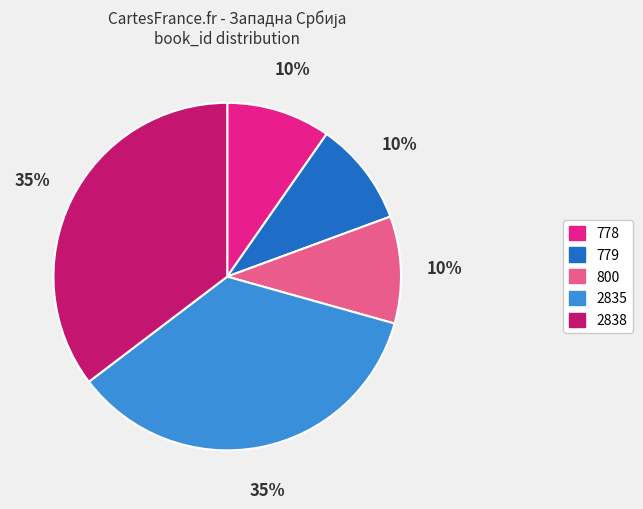

How many slices are in this pie chart?

5